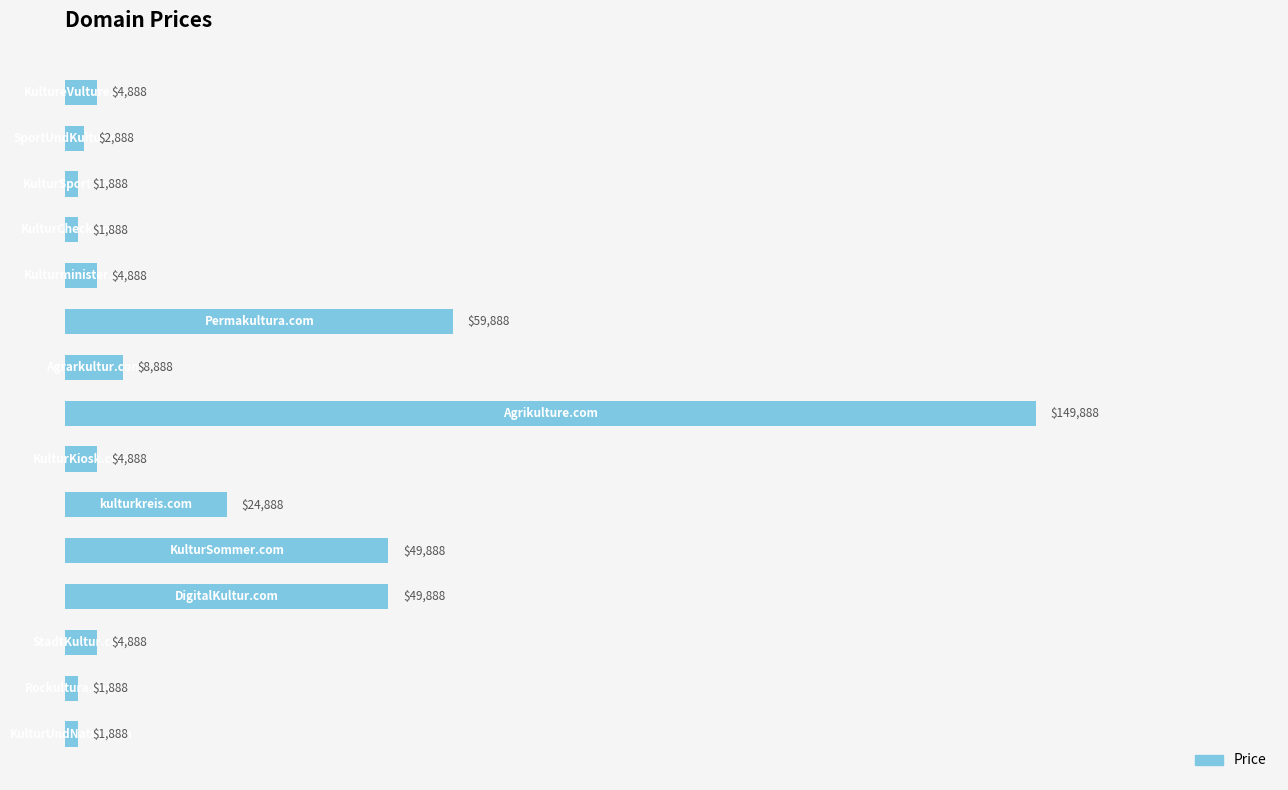

Does the chart contain any negative values?

No